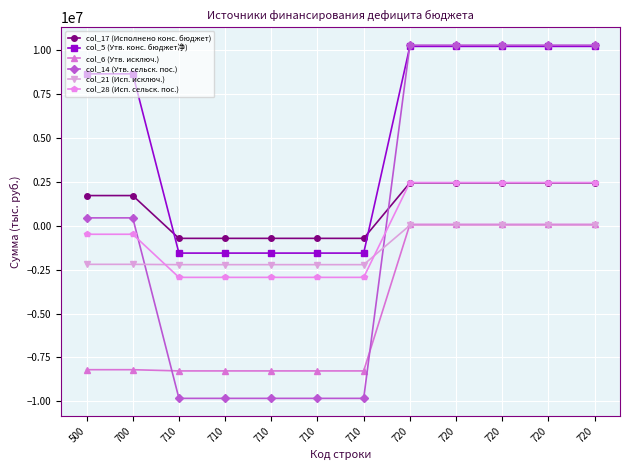

At which label does col_5 (Утв. конс. бюджет净) reach its minimum?

710